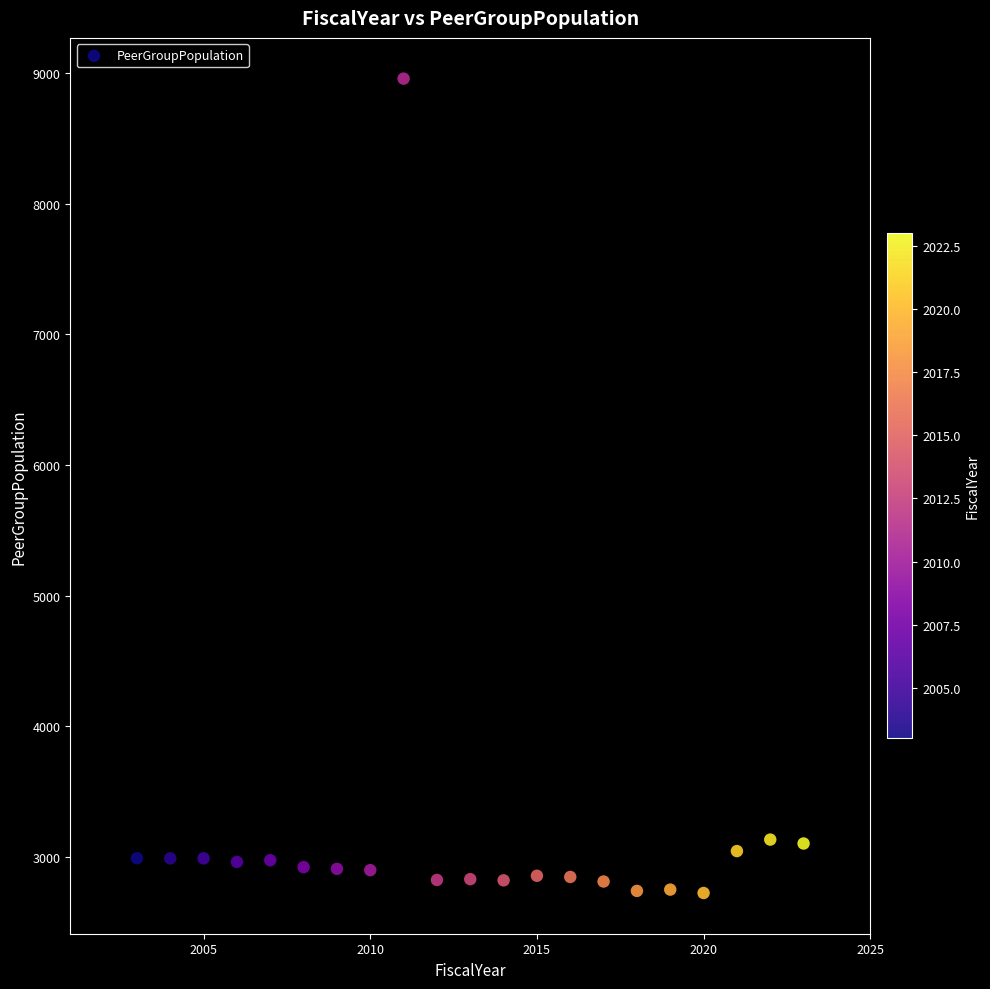

Count the number of points in this scatter plot.

21